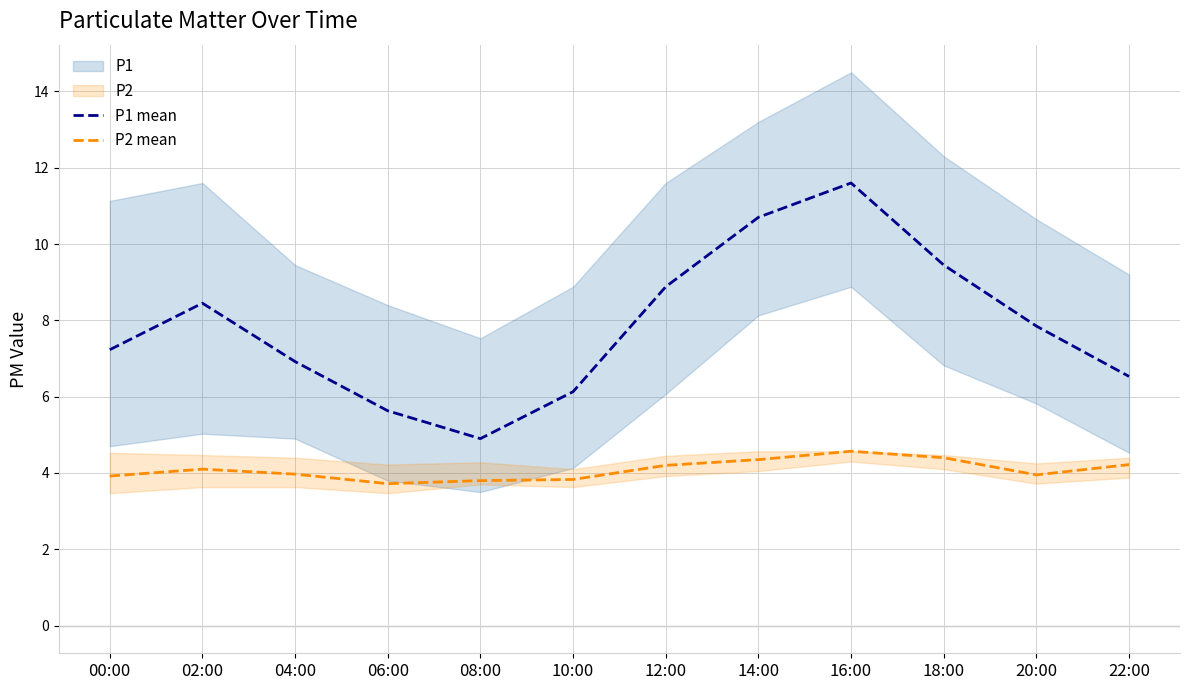

What is the maximum value for P2 mean?

4.6